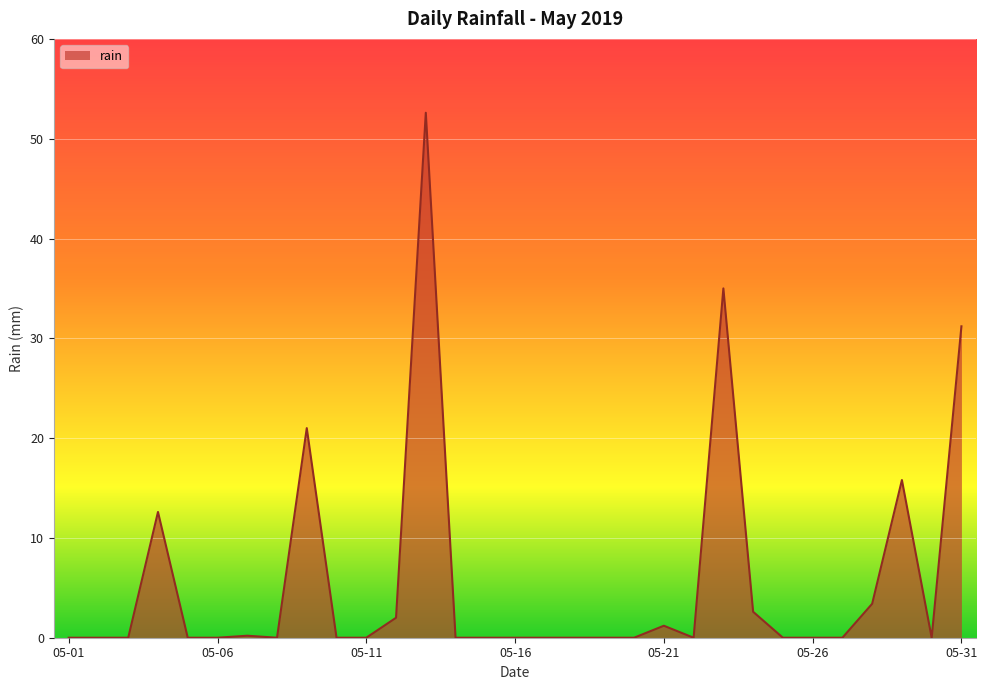

What is the greatest value displayed?

52.6